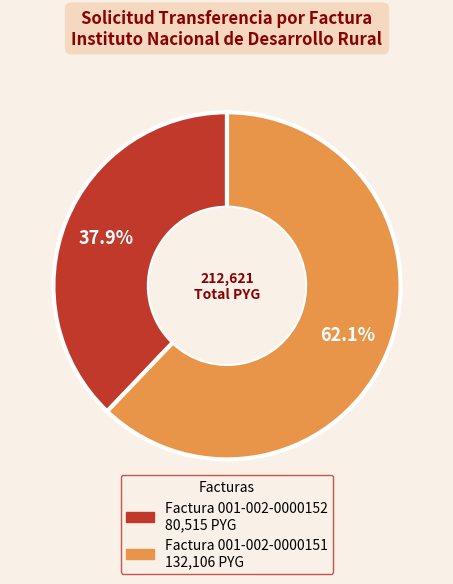

To the nearest percent, what is the combined percentage of Factura 001-002-0000151 and Factura 001-002-0000152?

100%